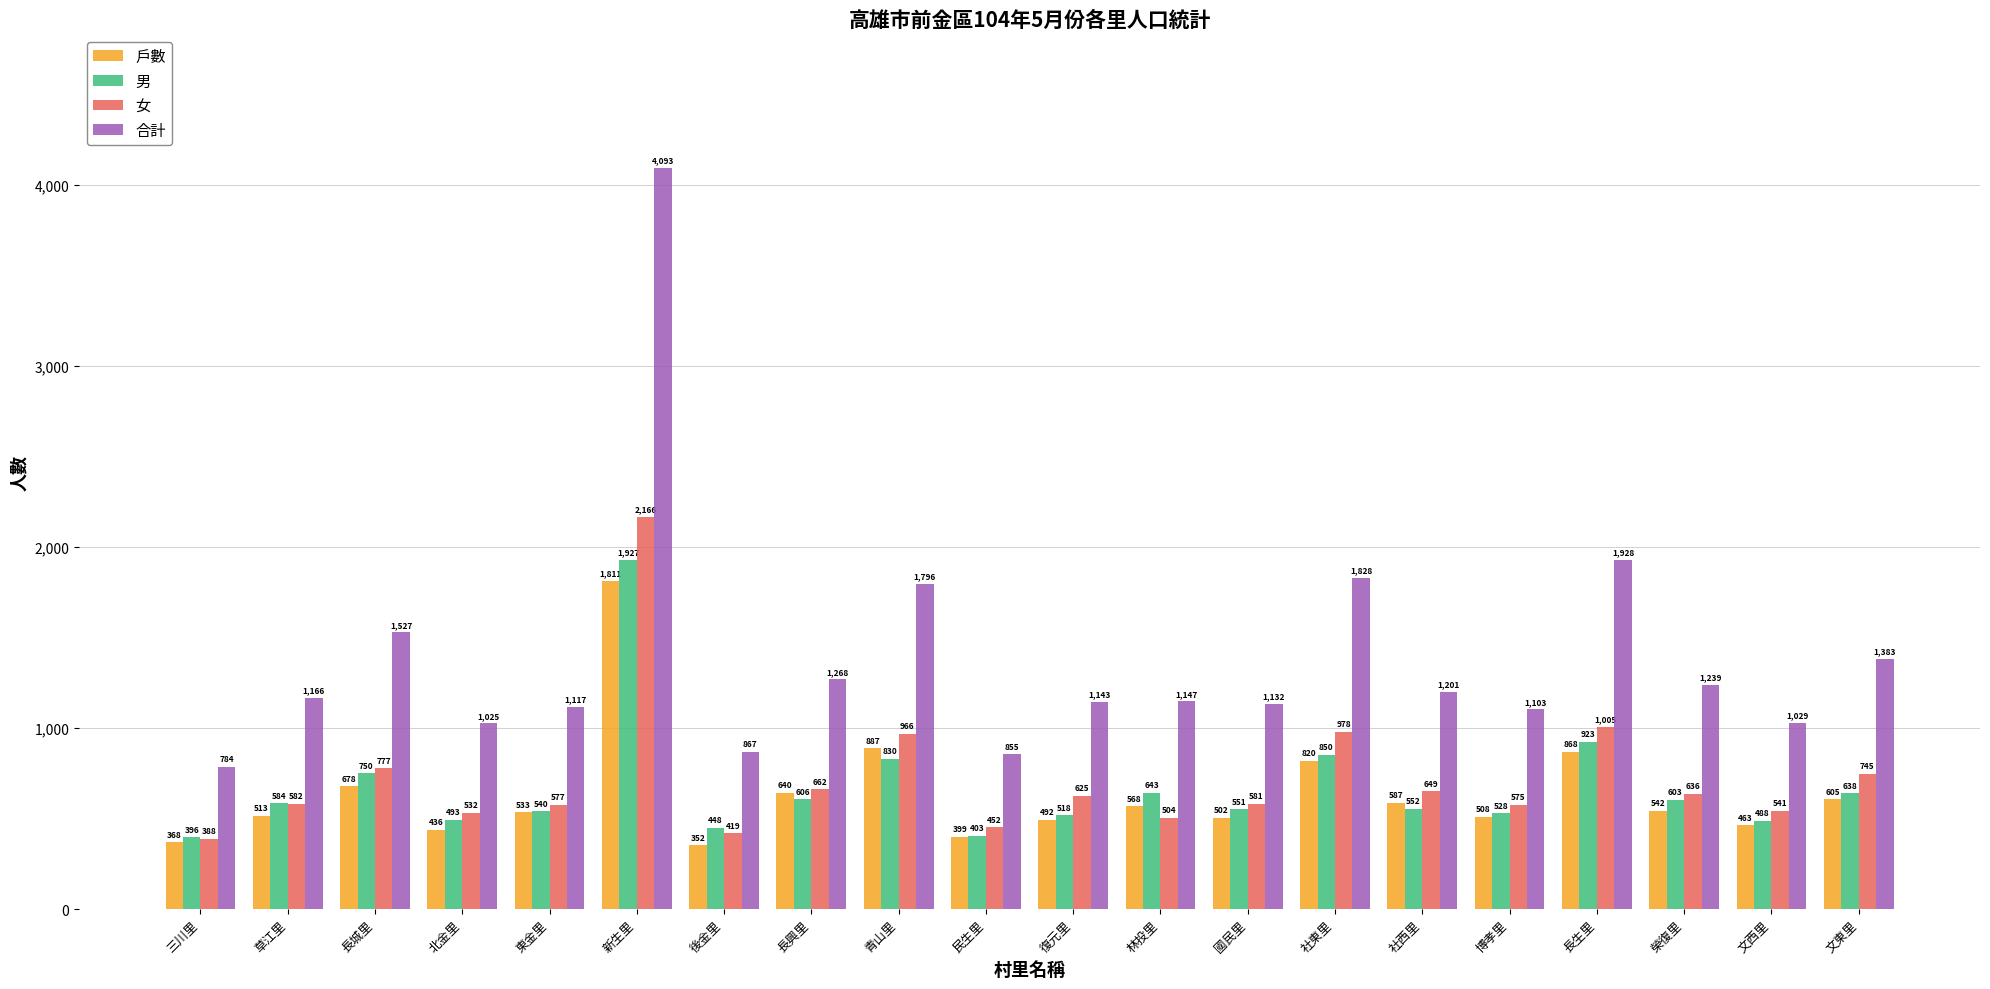

True or false: 戶數 has a value of 492 at 復元里.

True